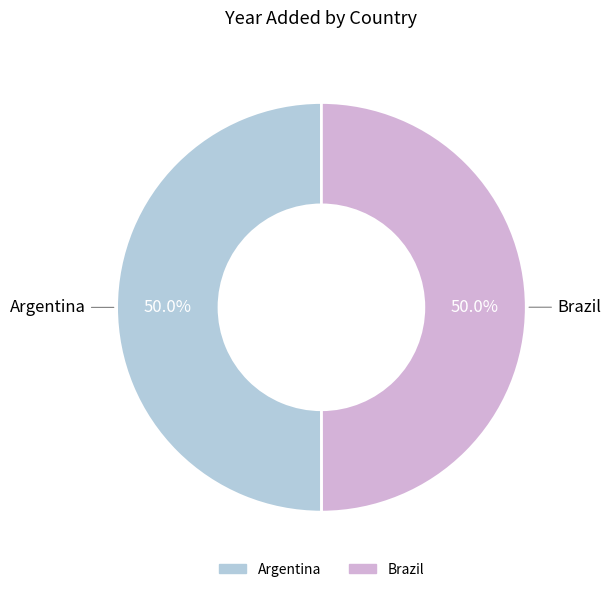

What is the ratio of the value at Argentina to the value at Brazil?

1.0